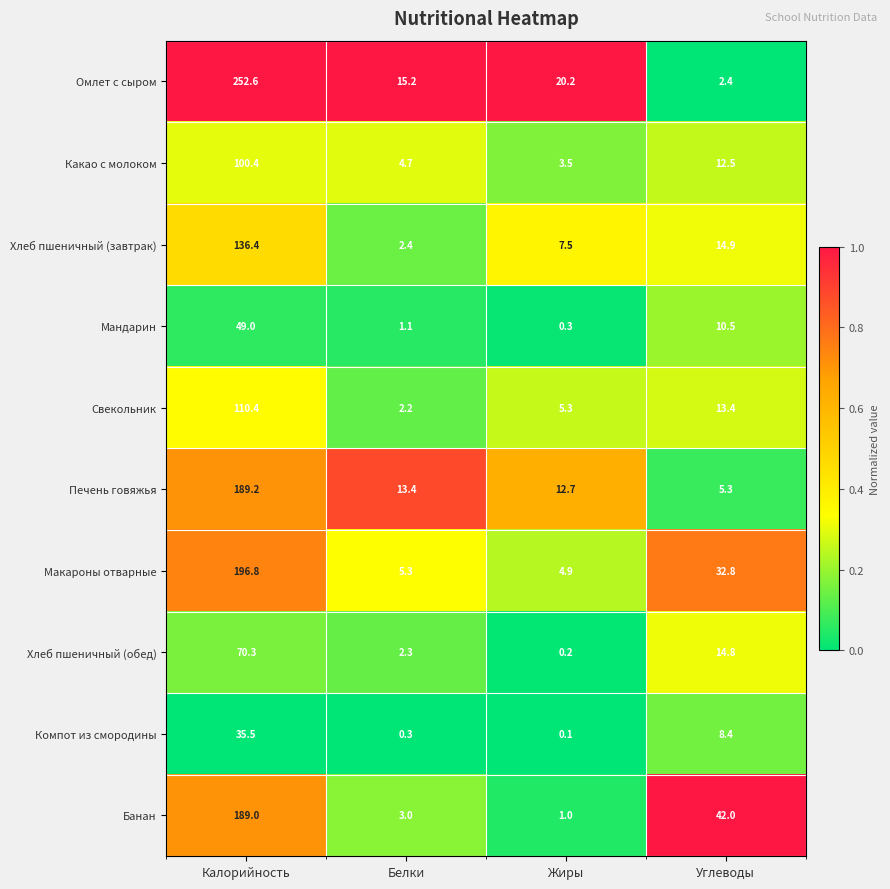

True or false: Хлеб пшеничный (обед) has a value of 3.4 at Белки.

False